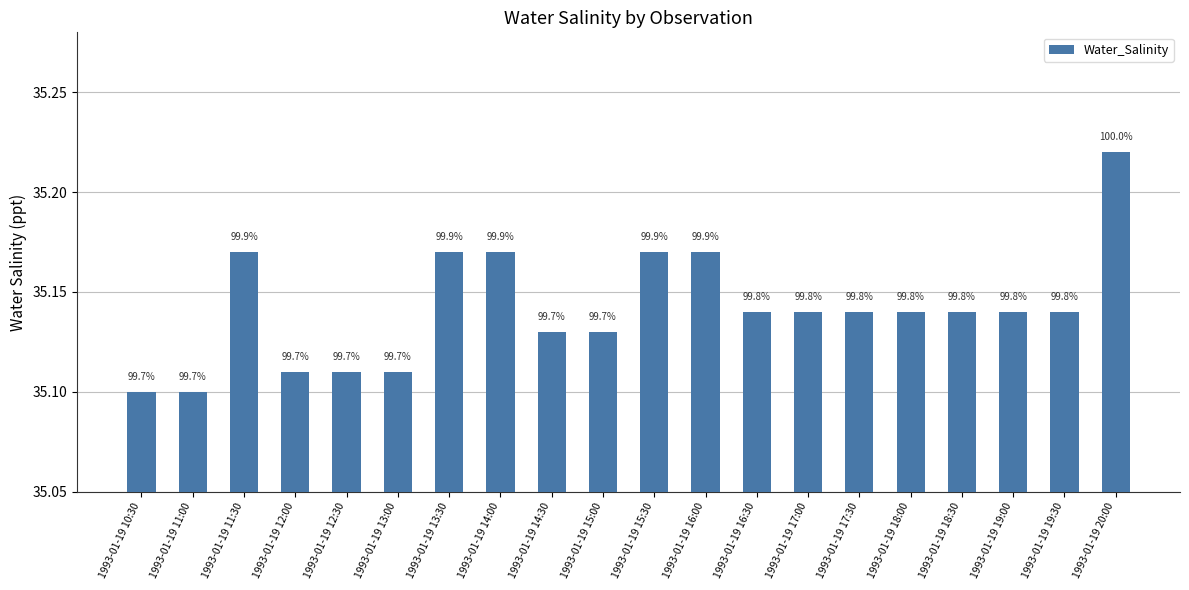

The value at 1993-01-19 17:00 is 17.9. True or false?

False